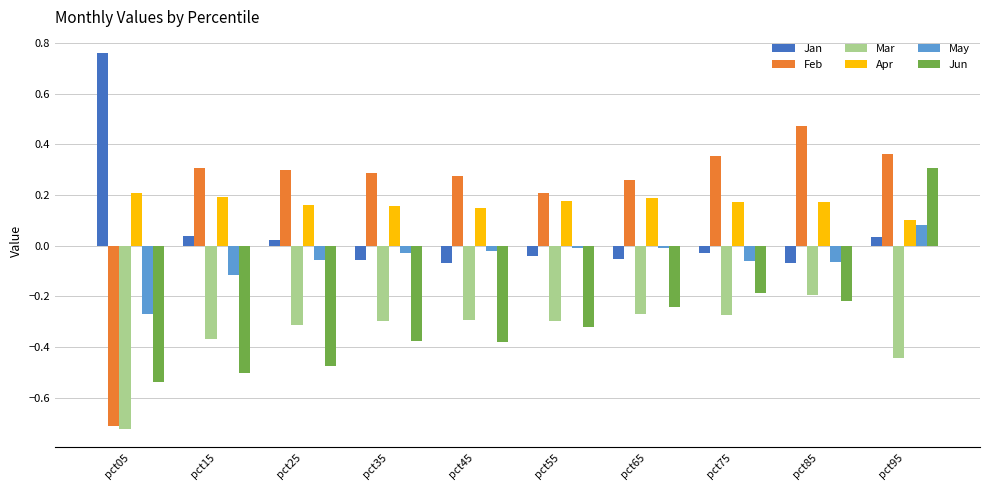

Which series has the largest range (max minus min)?

Feb